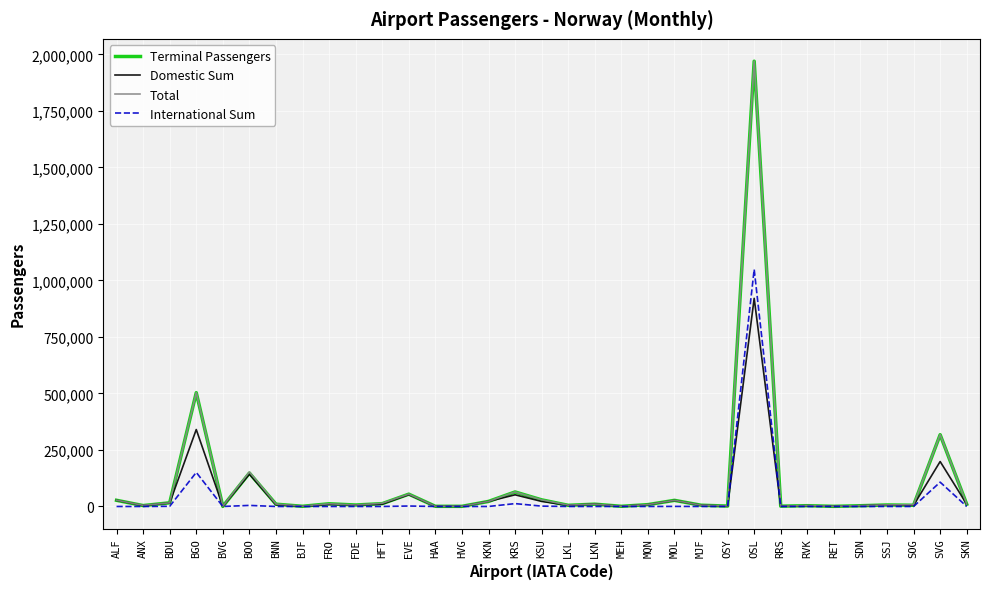

Where is Total nearest to the value 985469?

BGO